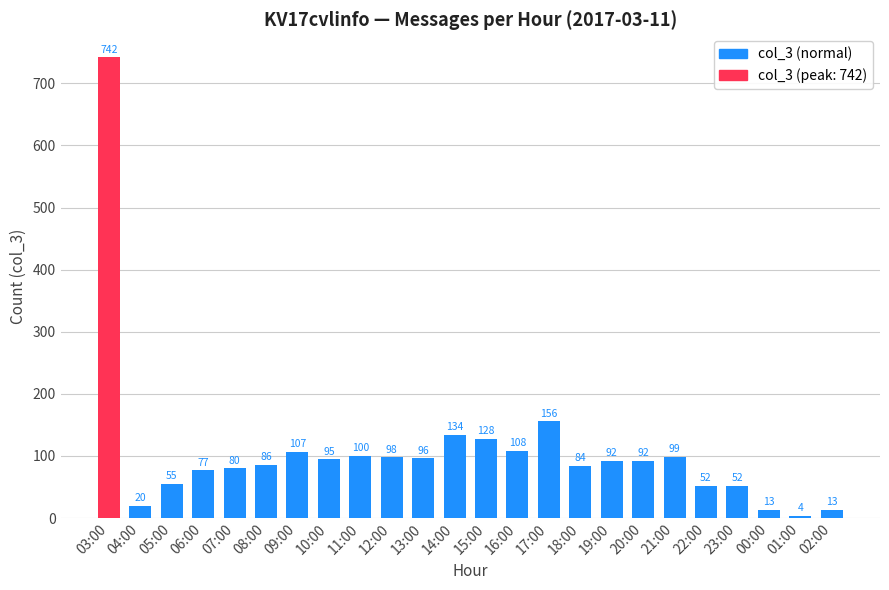

Reading left to right, extract all data points from this chart.

742	20	55	77	80	86	107	95	100	98	96	134	128	108	156	84	92	92	99	52	52	13	4	13